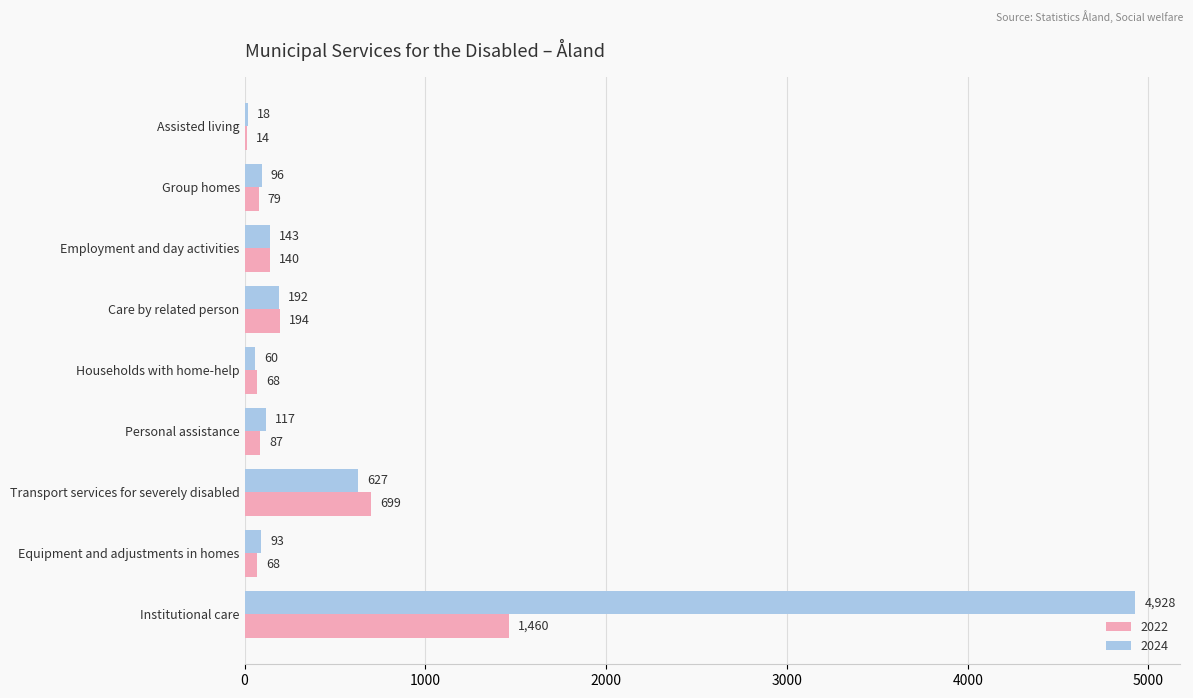

Count the number of data series in this chart.

2